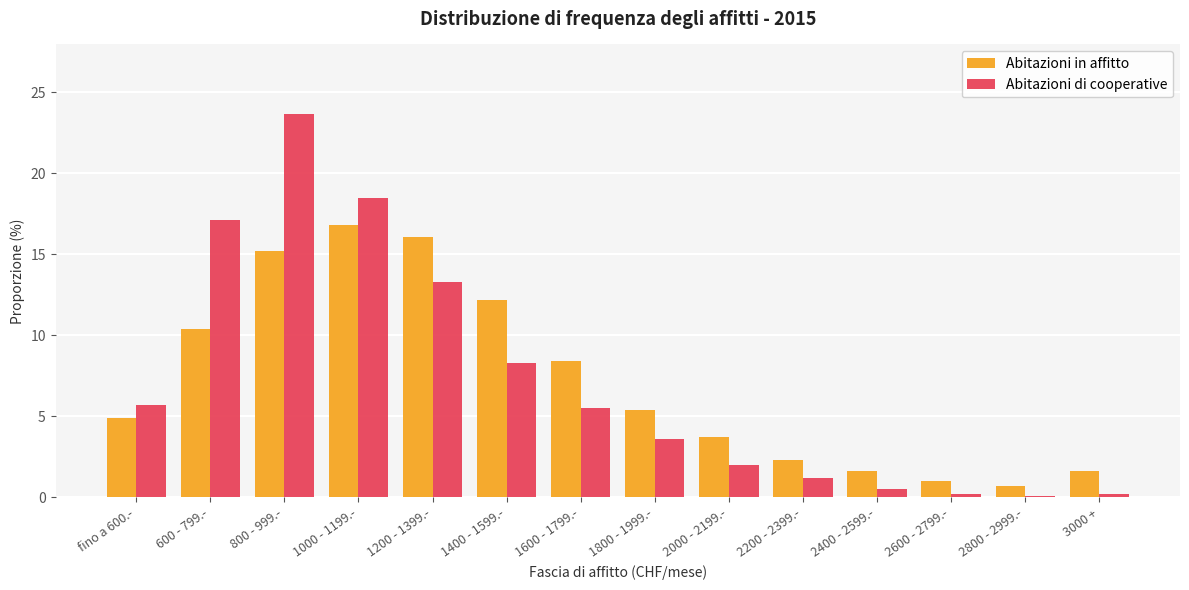

What is the label of the 7th bar from the left?

1600 - 1799.-